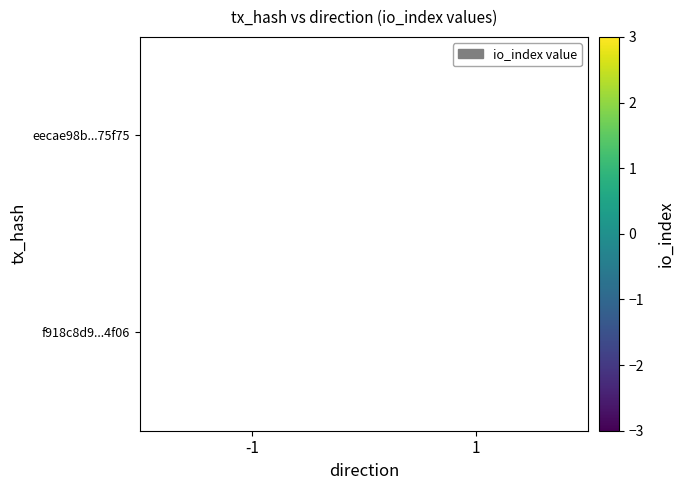

Is it true that f918c8d9...4f06 equals 4 at 1?

False